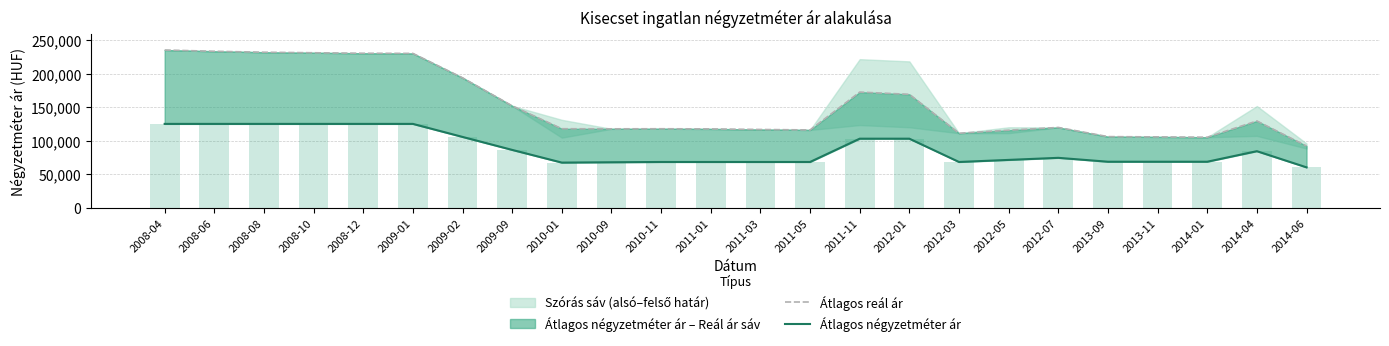

What is the sum of all Átlagos reál ár values?

3667031